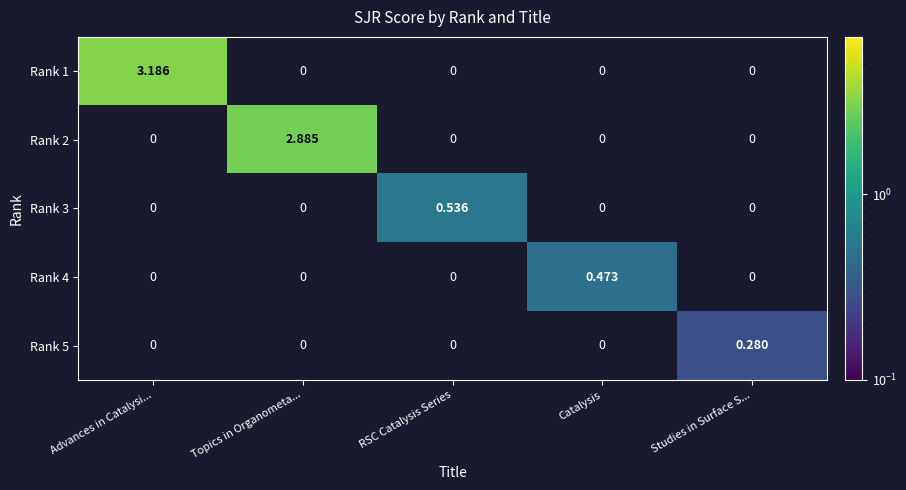

Which label corresponds to the largest value in the chart?

Advances in Catalysi...